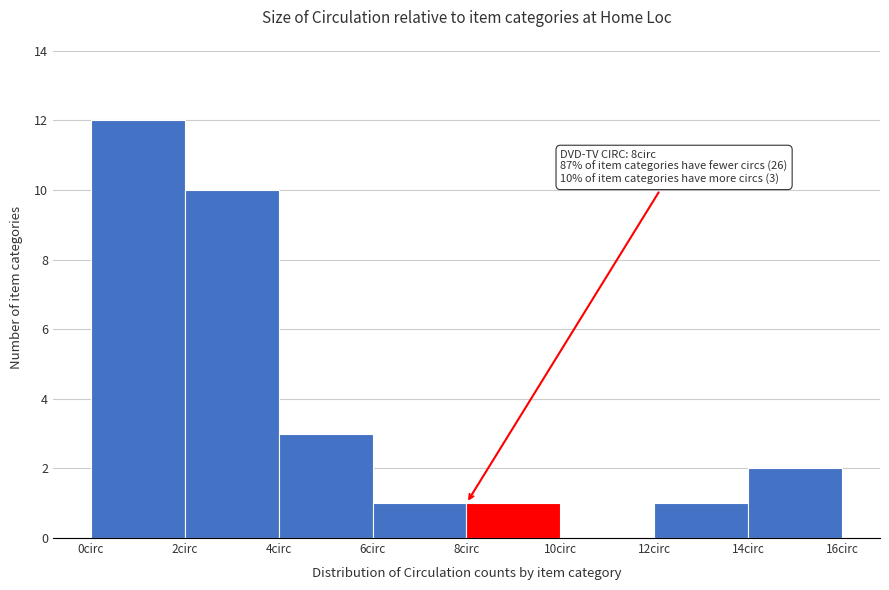

Which range on the x-axis has the tallest bar?

0 to 2